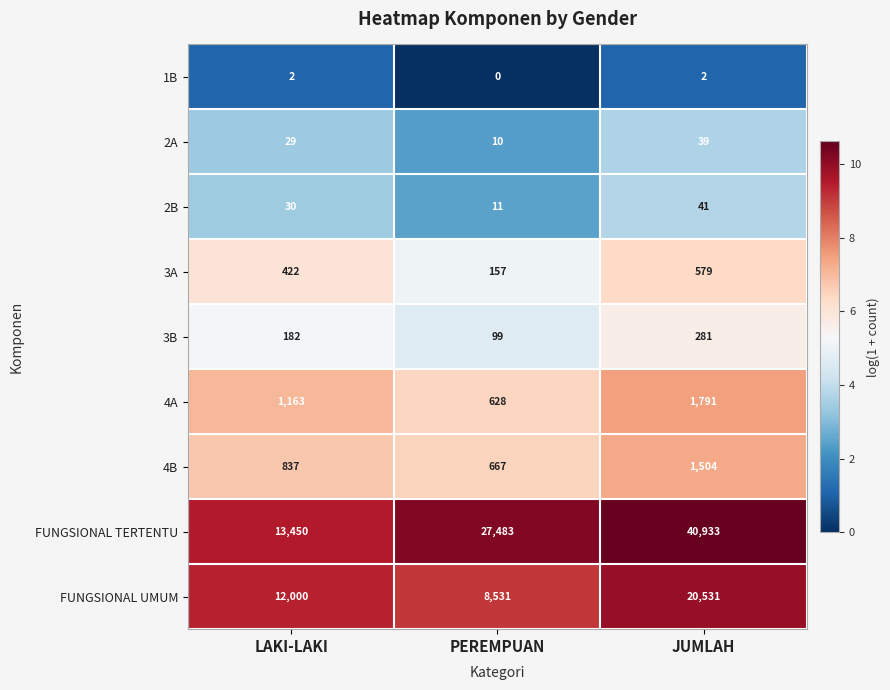

Reading left to right, extract all data points from this chart.

1B: 2	0	2
2A: 29	10	39
2B: 30	11	41
3A: 422	157	579
3B: 182	99	281
4A: 1163	628	1791
4B: 837	667	1504
FUNGSIONAL TERTENTU: 13450	27483	40933
FUNGSIONAL UMUM: 12000	8531	20531